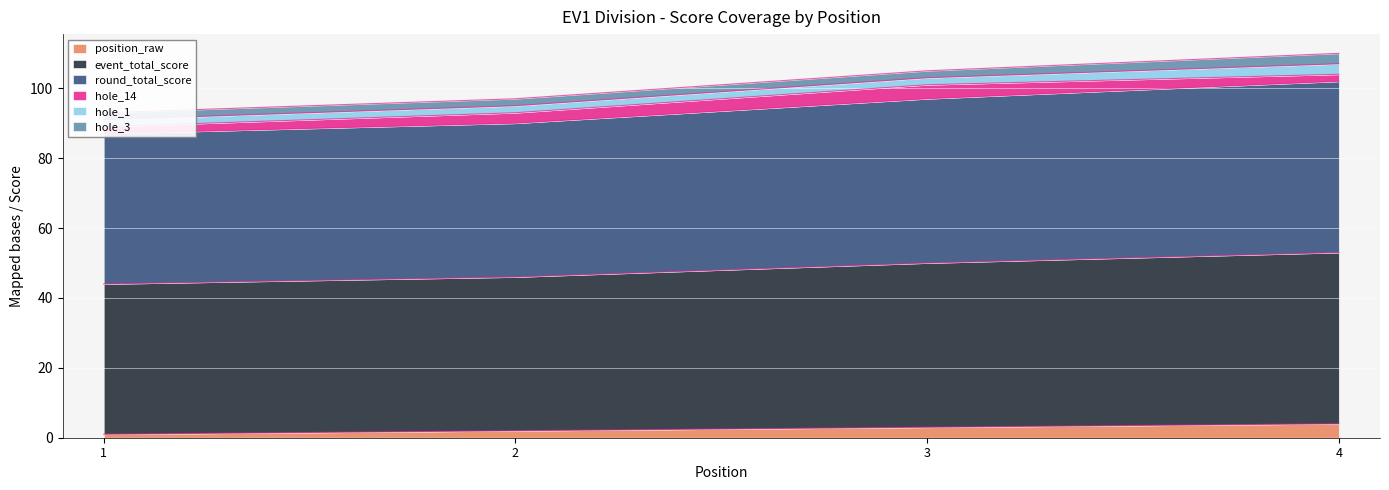

The value of position_raw at 4 is 4. True or false?

True